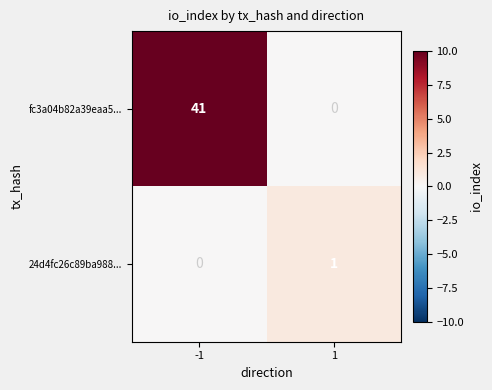

How many positive values does the 24d4fc26c89ba988... series have?

1